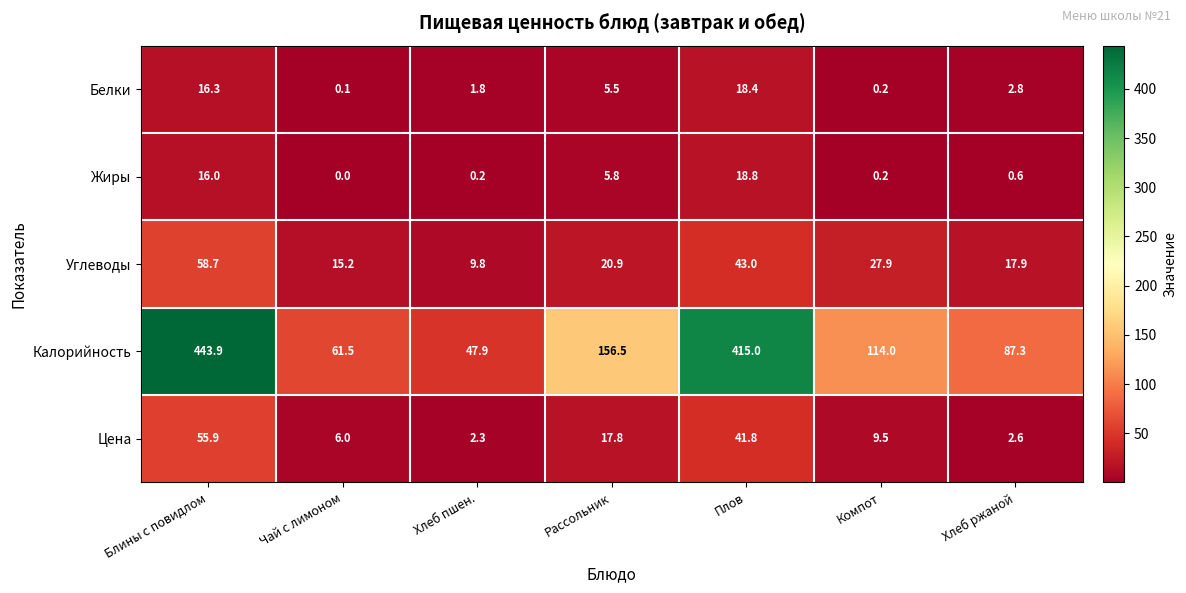

What is the sum of the Цена values at Плов and Компот?

51.3